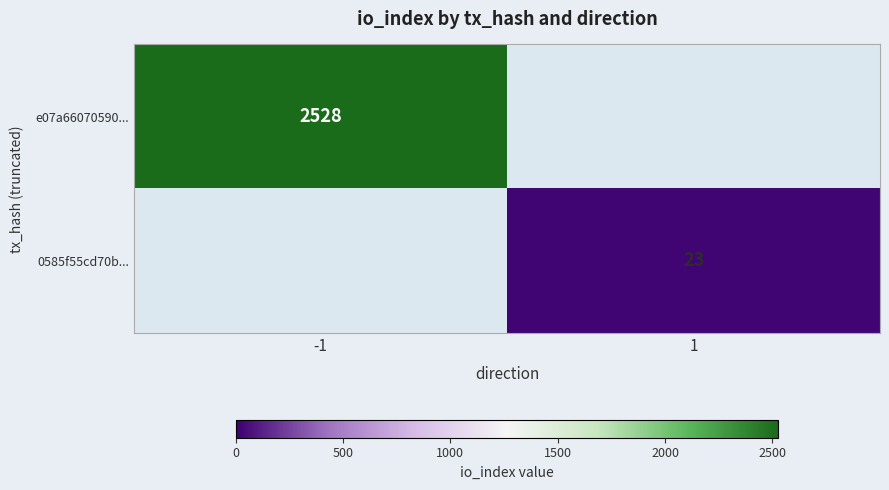

Is it true that e07a66070590... equals 3994.9 at -1?

False